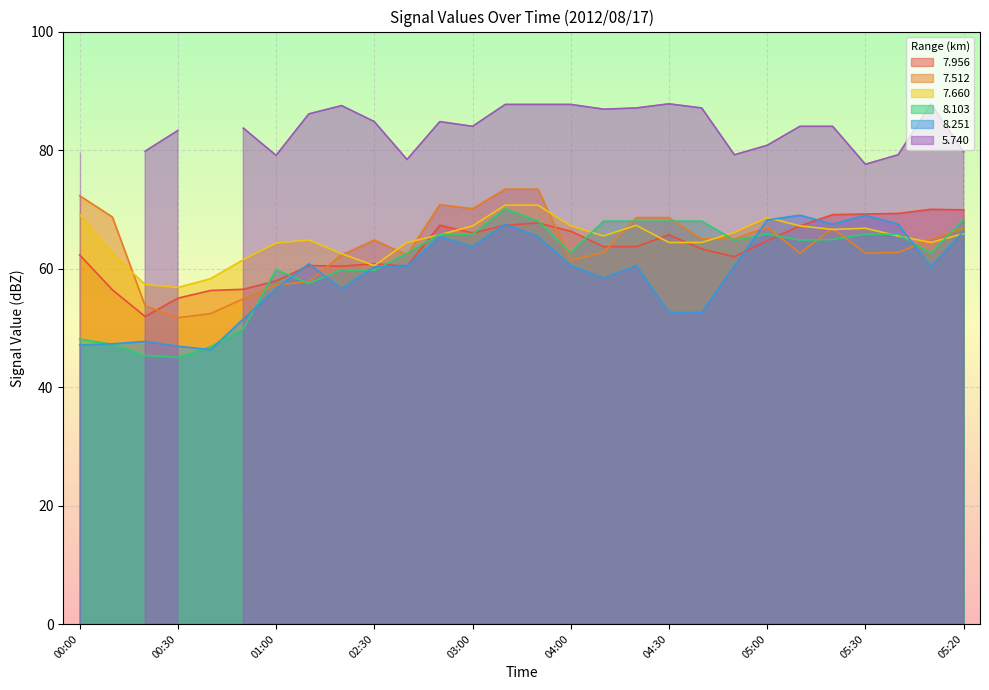

What is the difference between the   7.512 values at 03:50 and 00:30?

21.7